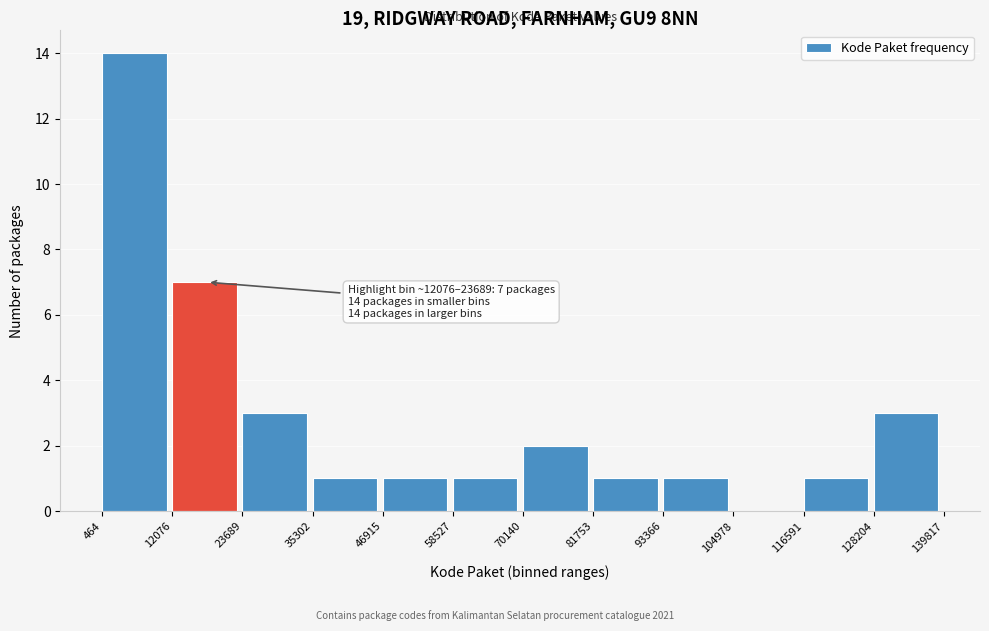

Which range on the x-axis has the tallest bar?

464 to 12076